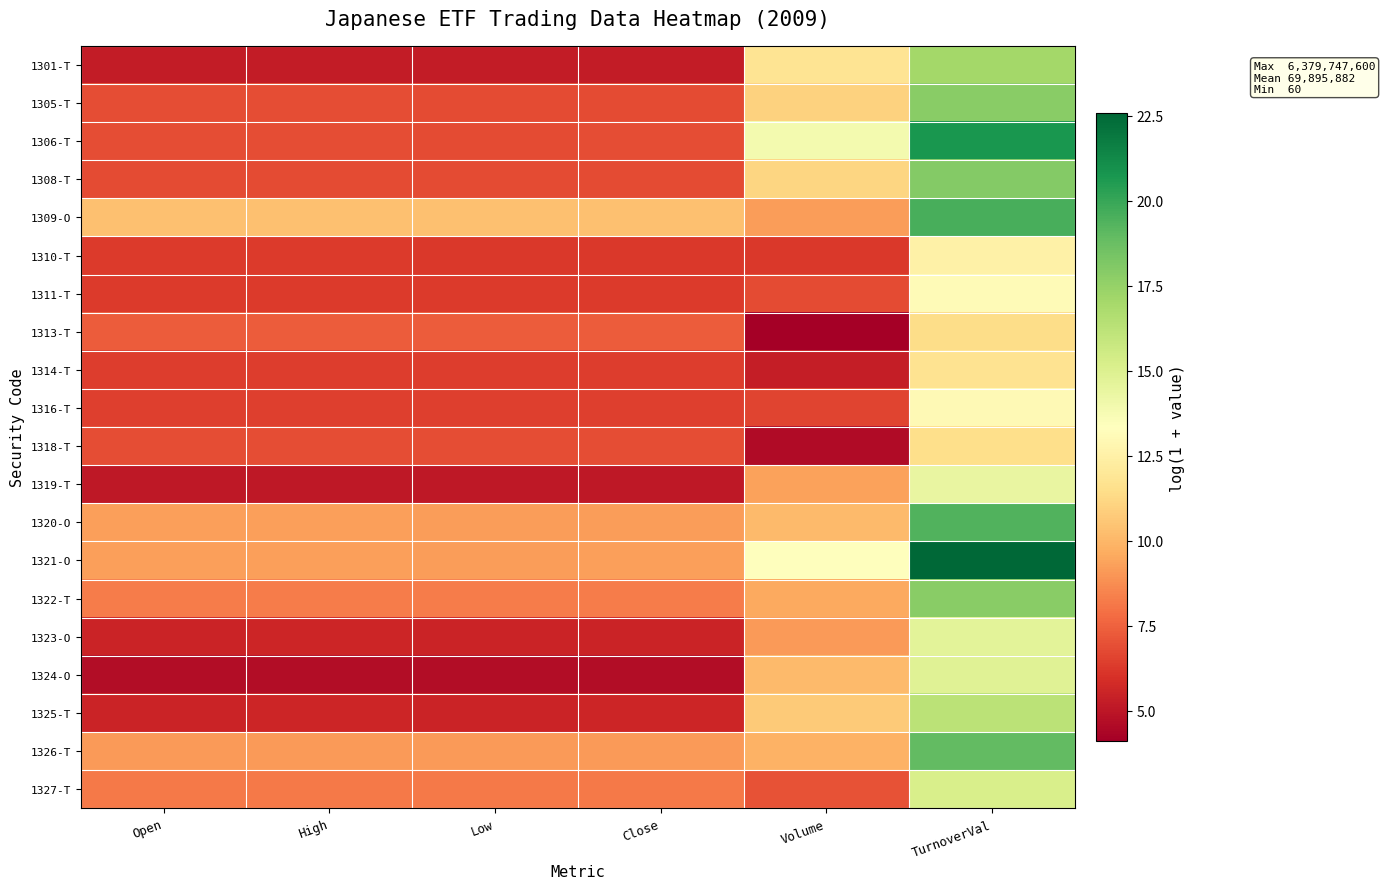

At which category does the chart reach its peak across all series?

TurnoverVal